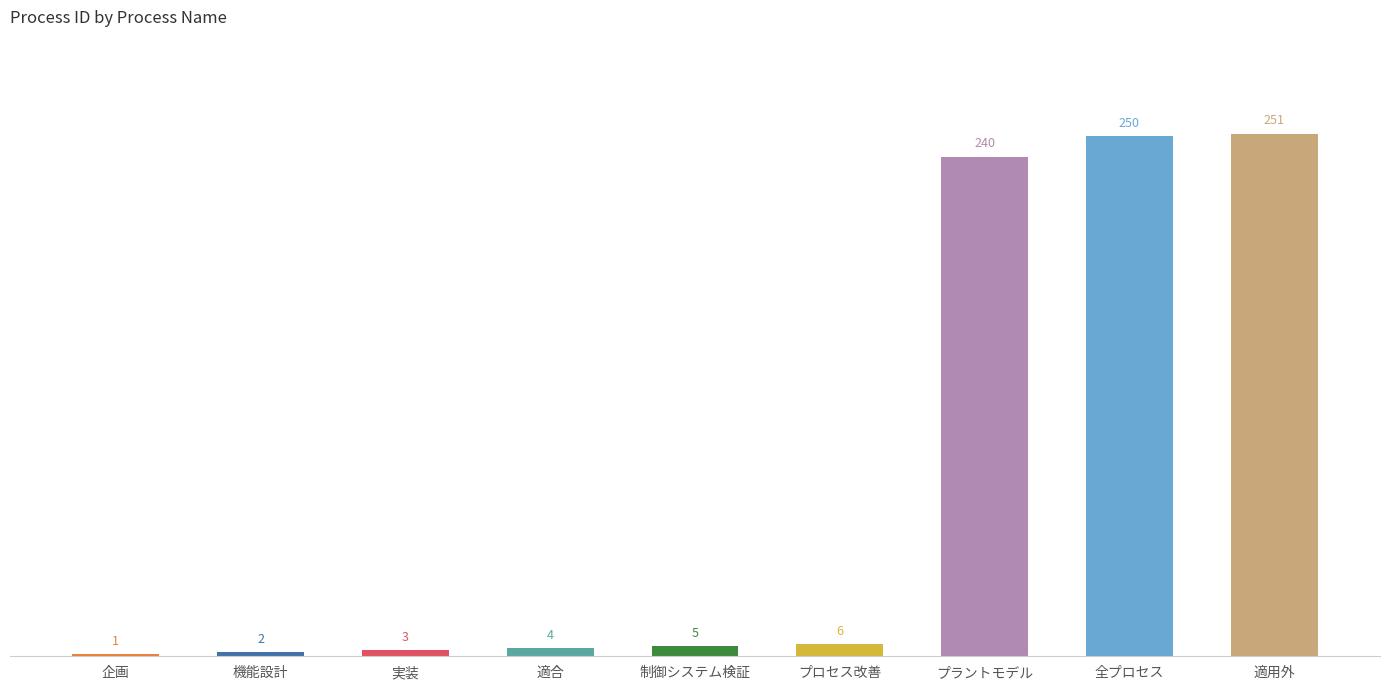

Is it true that the value at プロセス改善 is 6?

True